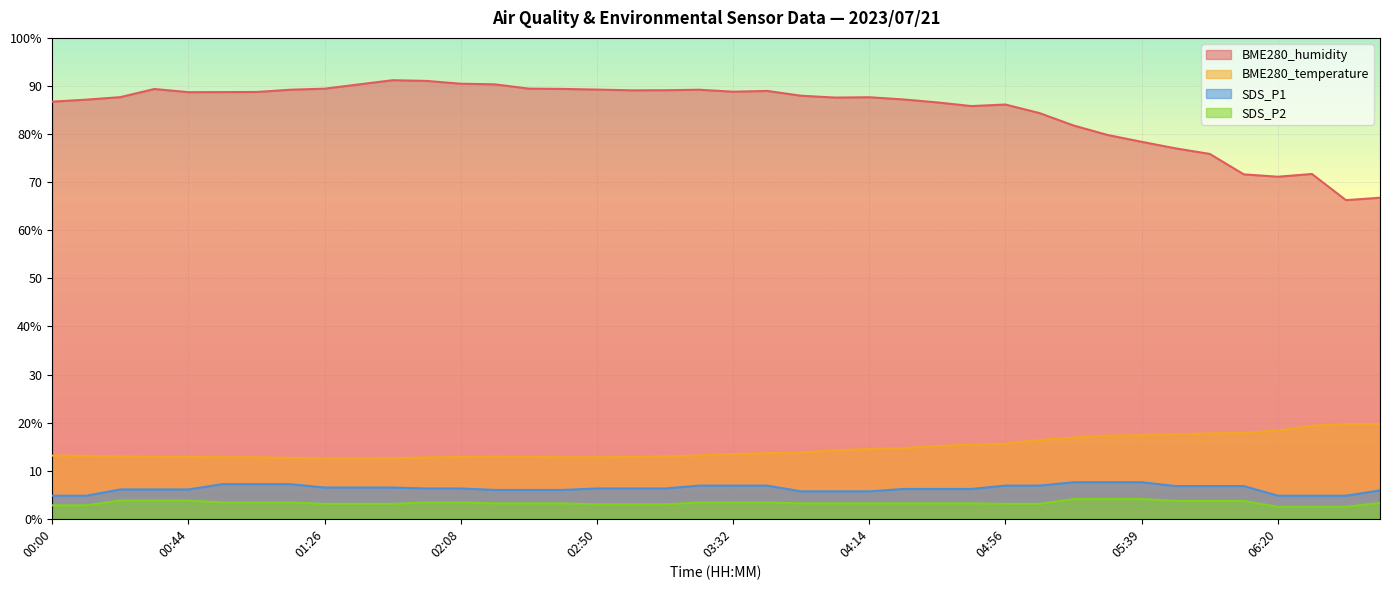

At which category is the sum across all series the highest?

01:57